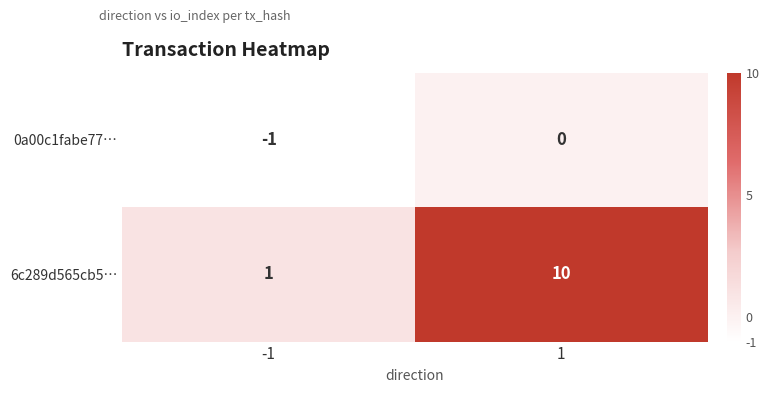

What is the approximate value of 6c289d565cb5… at 1?

10